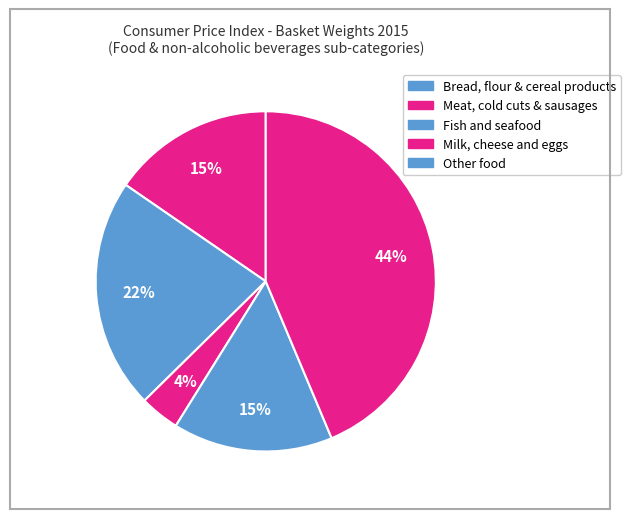

How many slices are in this pie chart?

5